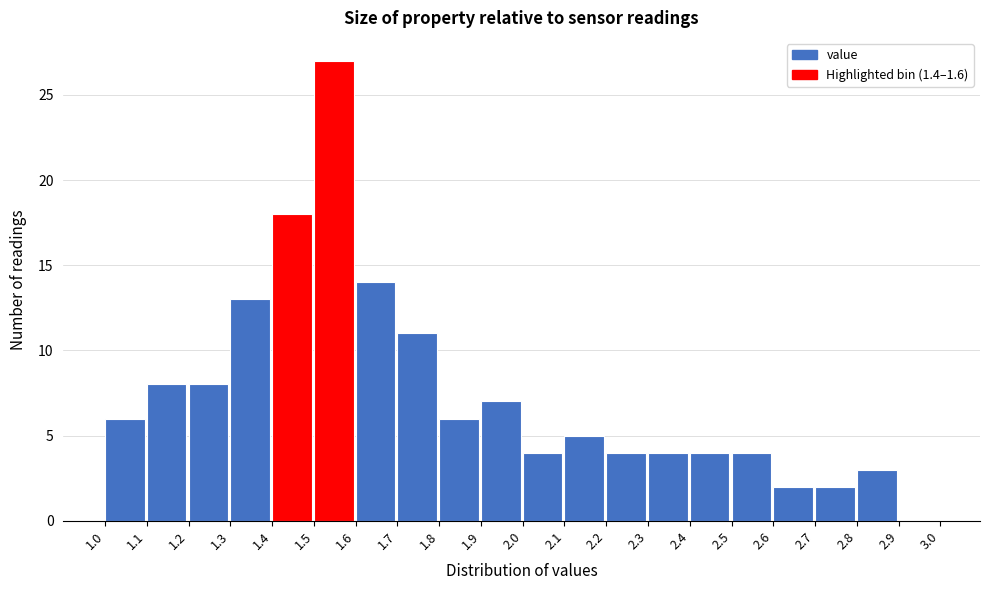

Reading left to right, transcribe this chart: for each bar, give the range it covers on the x-axis and its height. The values are not printed on the chart, so give them approximately, as read against the axis.

1.0 to 1.1: 6
1.1 to 1.2: 8
1.2 to 1.3: 8
1.3 to 1.4: 13
1.4 to 1.5: 18
1.5 to 1.6: 27
1.6 to 1.7: 14
1.7 to 1.8: 11
1.8 to 1.9: 6
1.9 to 2.0: 7
2.0 to 2.1: 4
2.1 to 2.2: 5
2.2 to 2.3: 4
2.3 to 2.4: 4
2.4 to 2.5: 4
2.5 to 2.6: 4
2.6 to 2.7: 2
2.7 to 2.8: 2
2.8 to 2.9: 3
2.9 to 3.0: 0